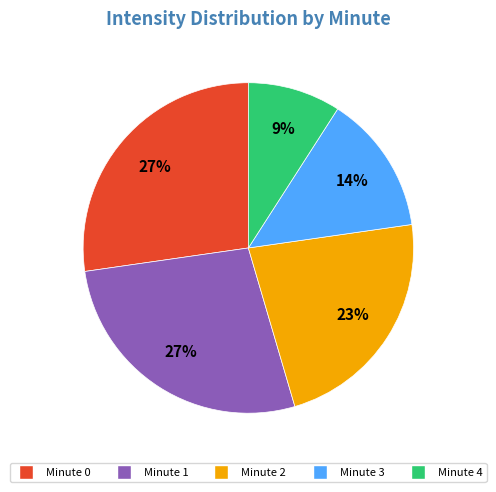

Count the number of slices in the pie.

5